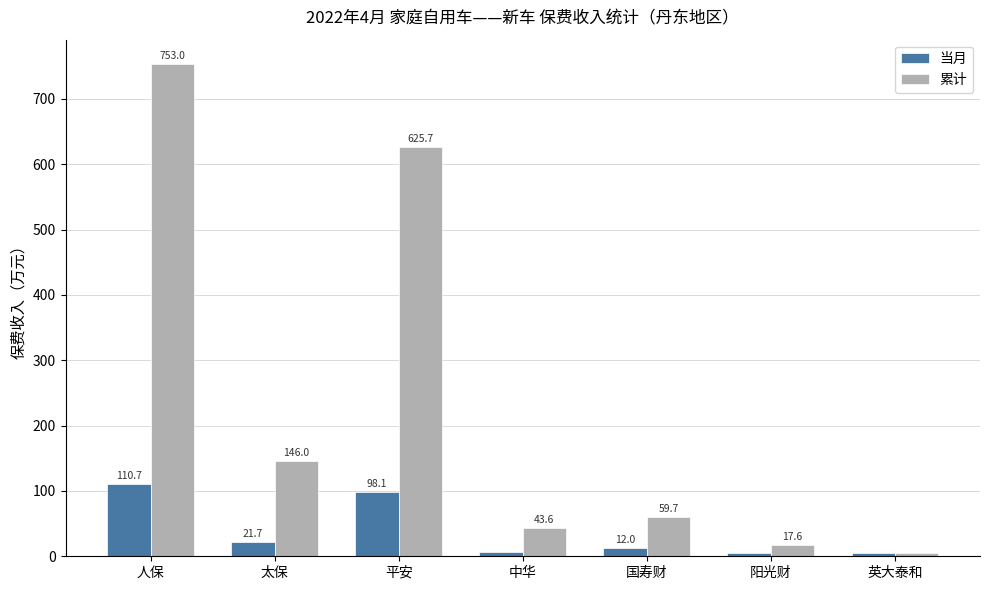

Read the 累计 value at 人保.

753.0